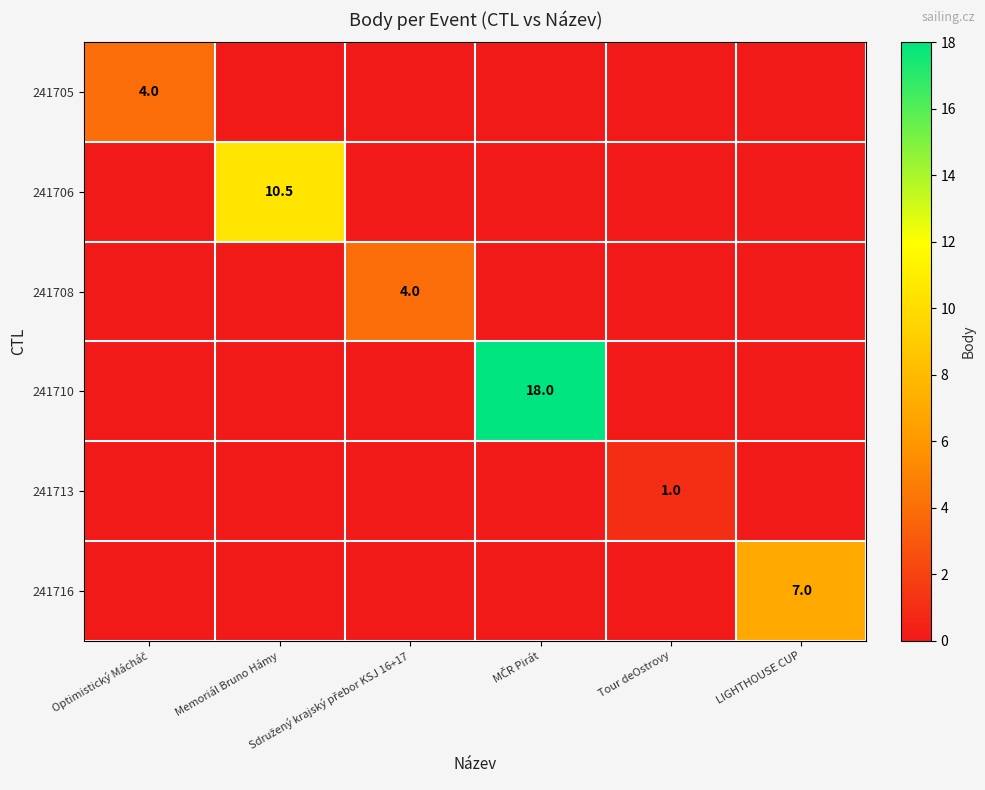

At which label does 241706 reach its peak?

Memoriál Bruno Hámy